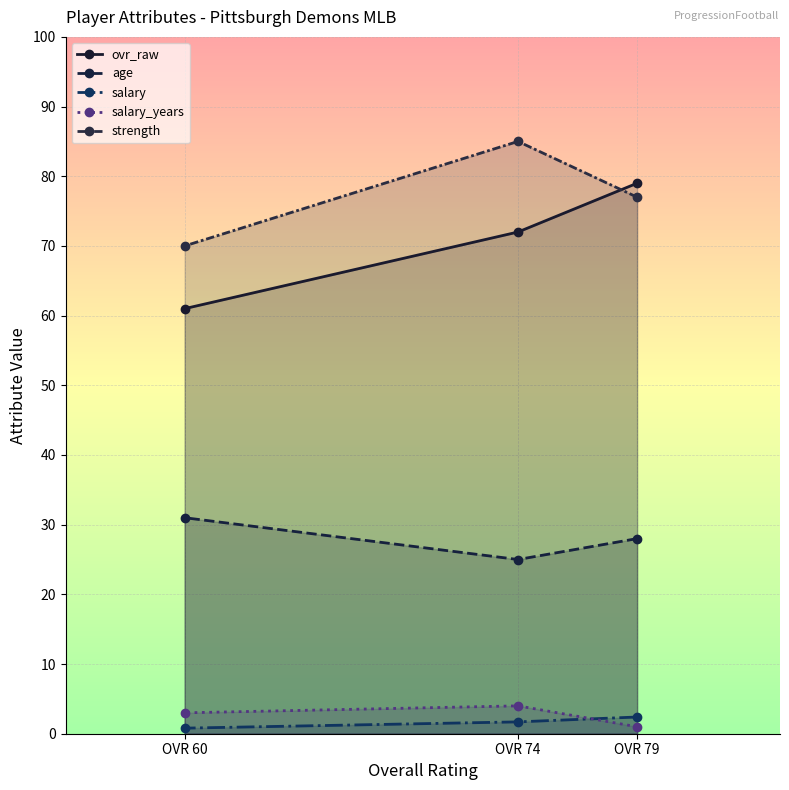

Read the ovr_raw value at OVR 74.

72.0